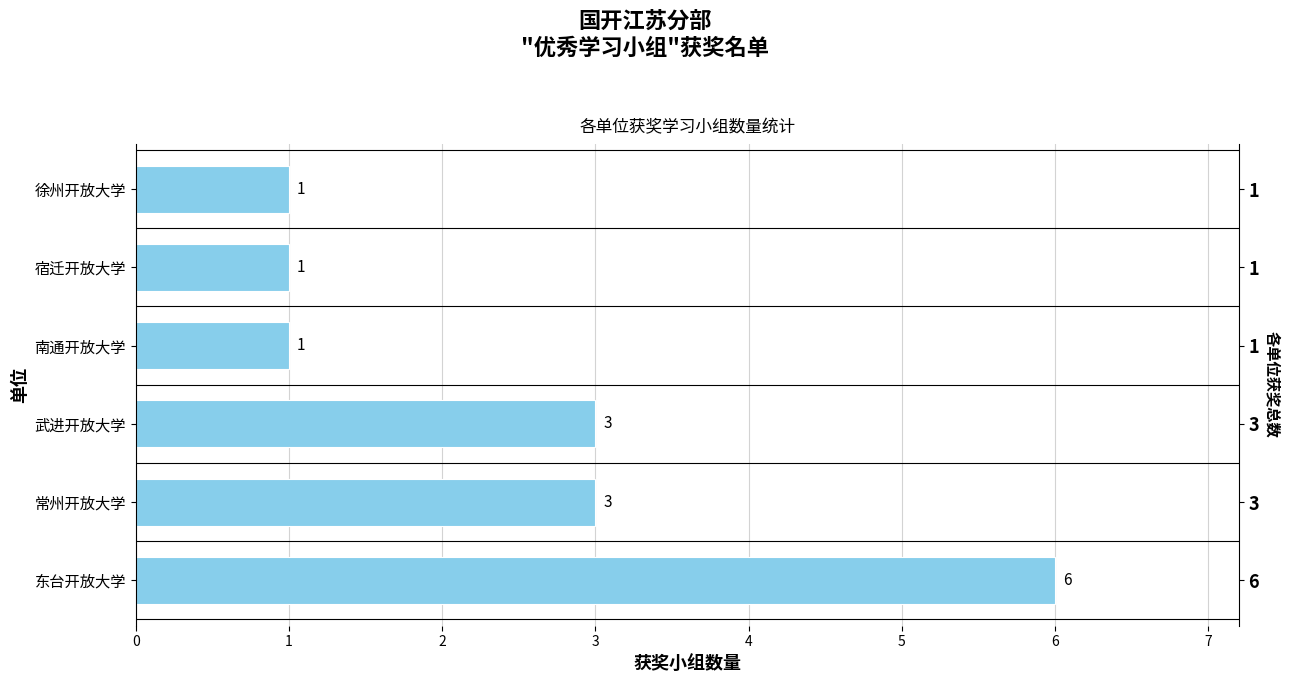

The chart shows a value of 0 at 南通开放大学. True or false?

False